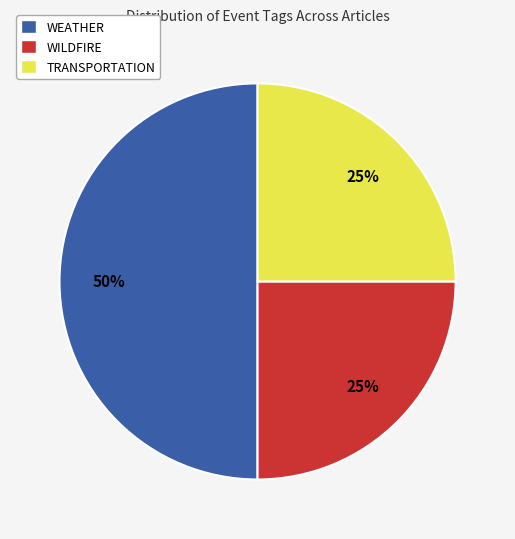

True or false: WILDFIRE accounts for 12% of the total.

False